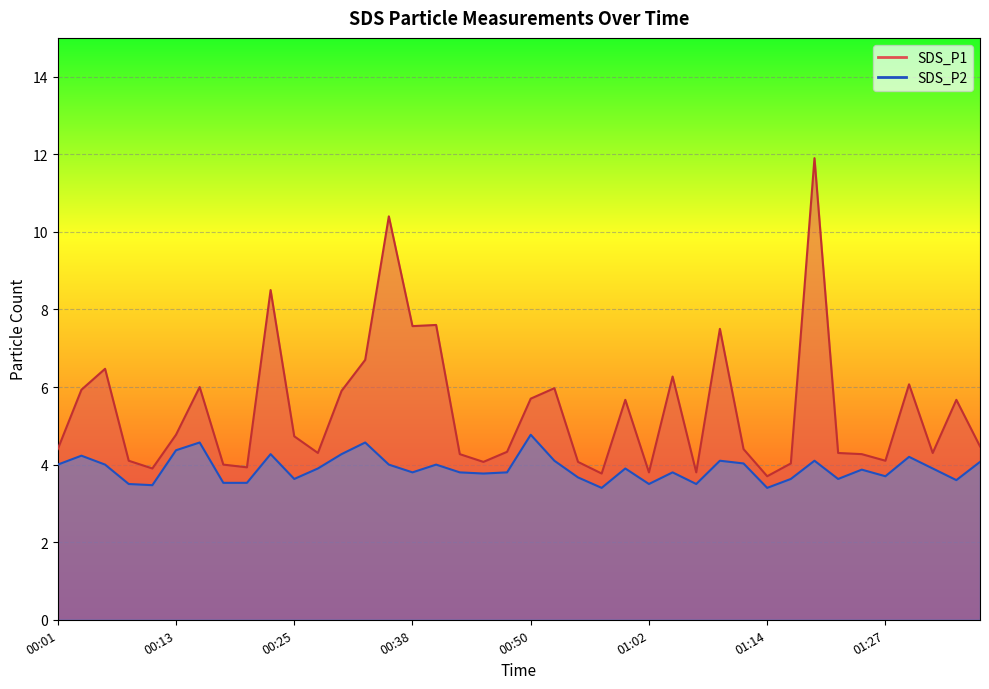

True or false: SDS_P1 and SDS_P2 intersect in this chart.

False